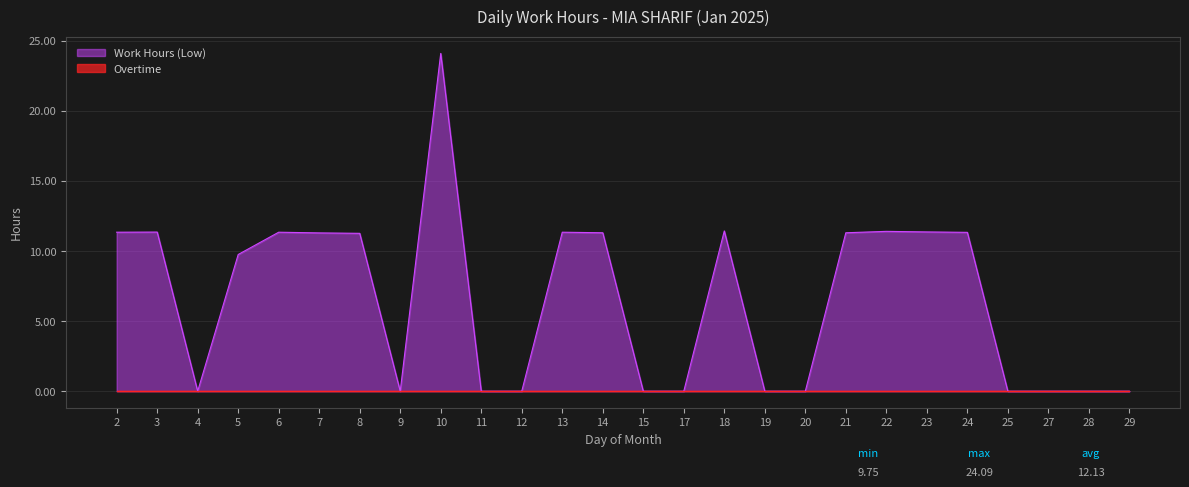

How many data points does each series have?

26